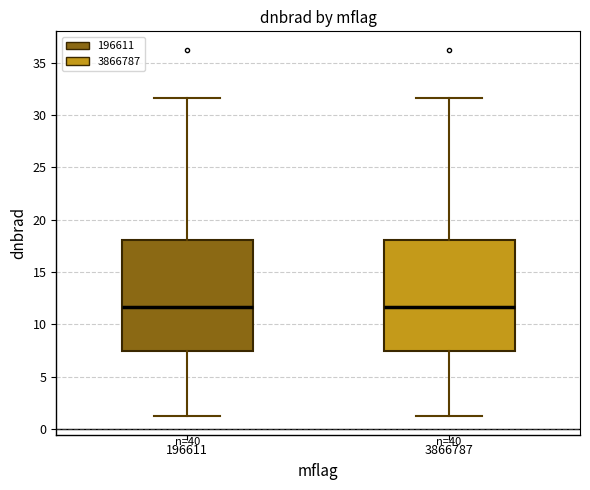

Reading left to right, read every box against the y-axis: the position of its median line, the range the box covers, and the ends of its whiskers. The values are not printed on the chart, so give them approximately, as read against the axis.

196611: median 11.5, box 7.5 to 18.0, whiskers 1.0 to 31.5
3866787: median 11.5, box 7.5 to 18.0, whiskers 1.0 to 31.5